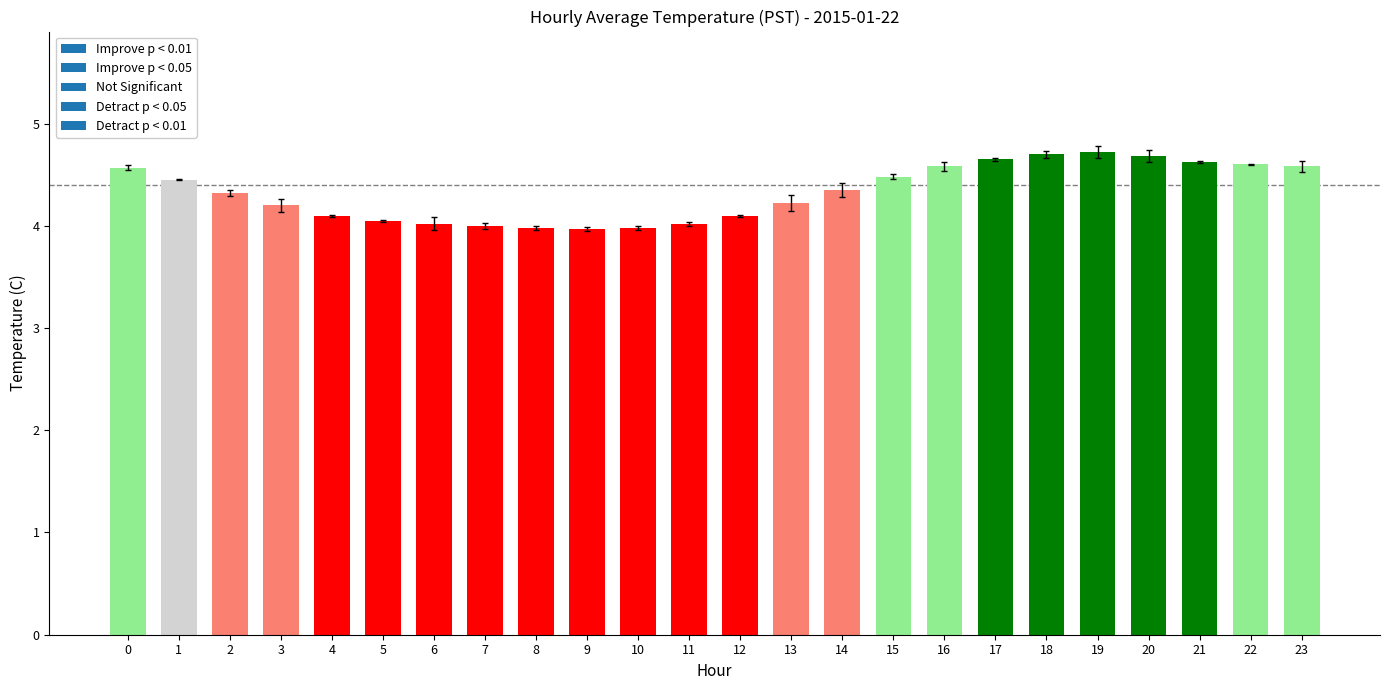

What is the minimum value shown in the chart?

4.0